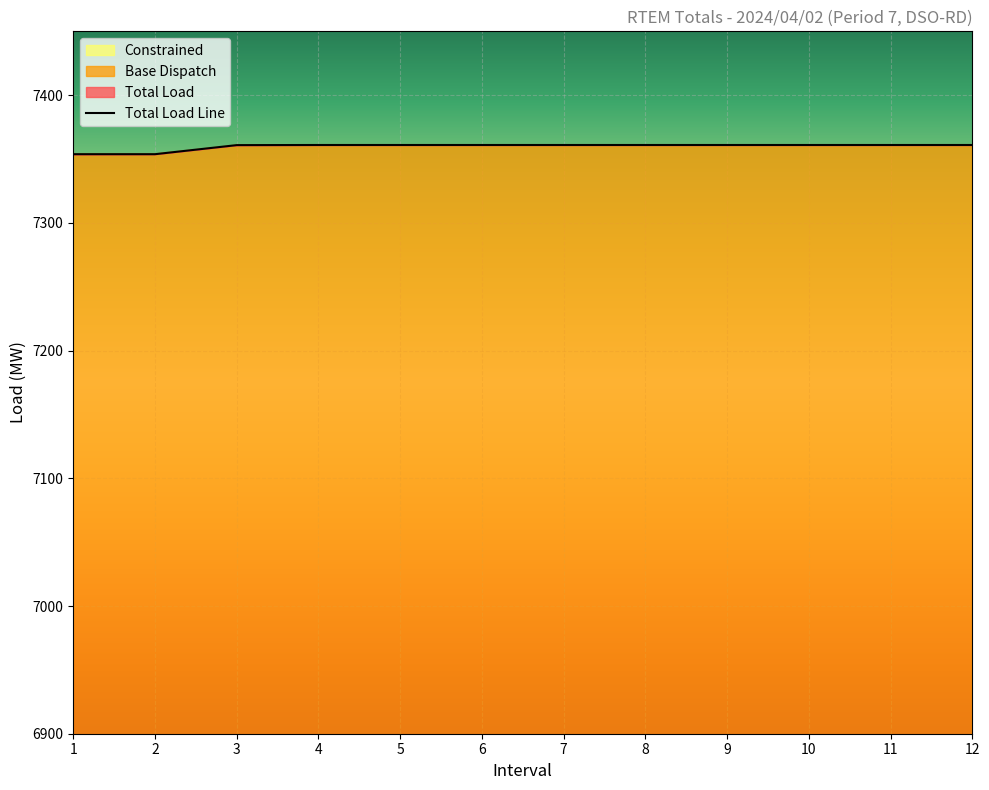

The value at 3 is 3421.3. True or false?

False